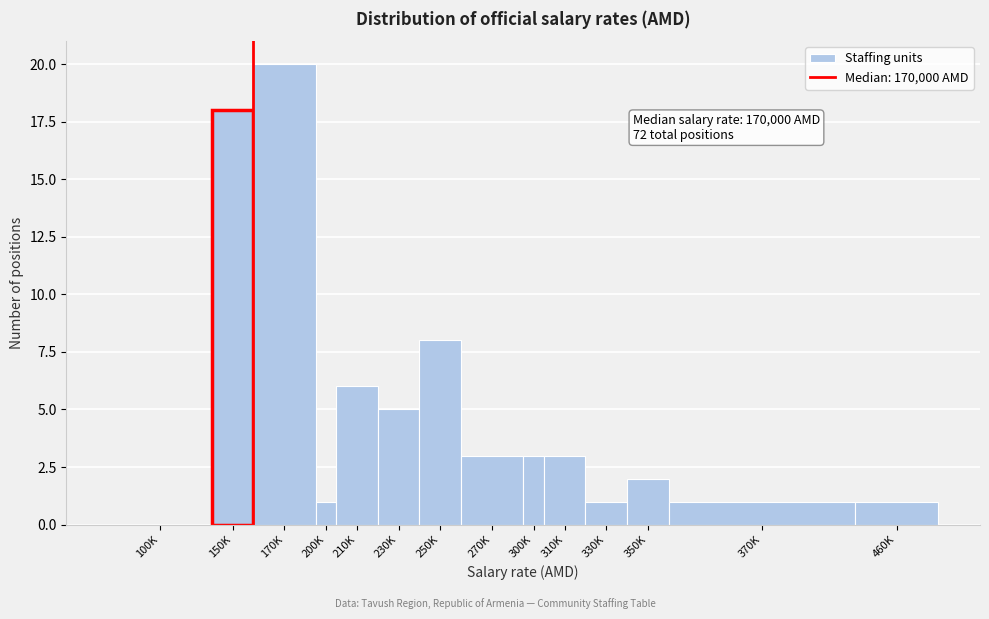

Reading left to right, extract all data points from this chart.

100K=0	150K=18	170K=20	200K=1	210K=6	230K=5	250K=8	270K=3	300K=3	310K=3	330K=1	350K=2	370K=1	460K=1